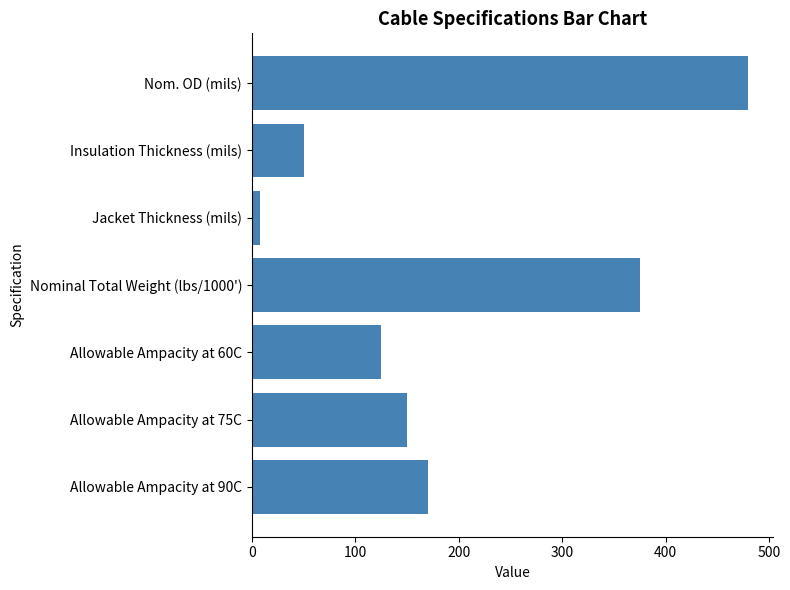

Which has a higher value, Nominal Total Weight (lbs/1000') or Allowable Ampacity at 75C?

Nominal Total Weight (lbs/1000')